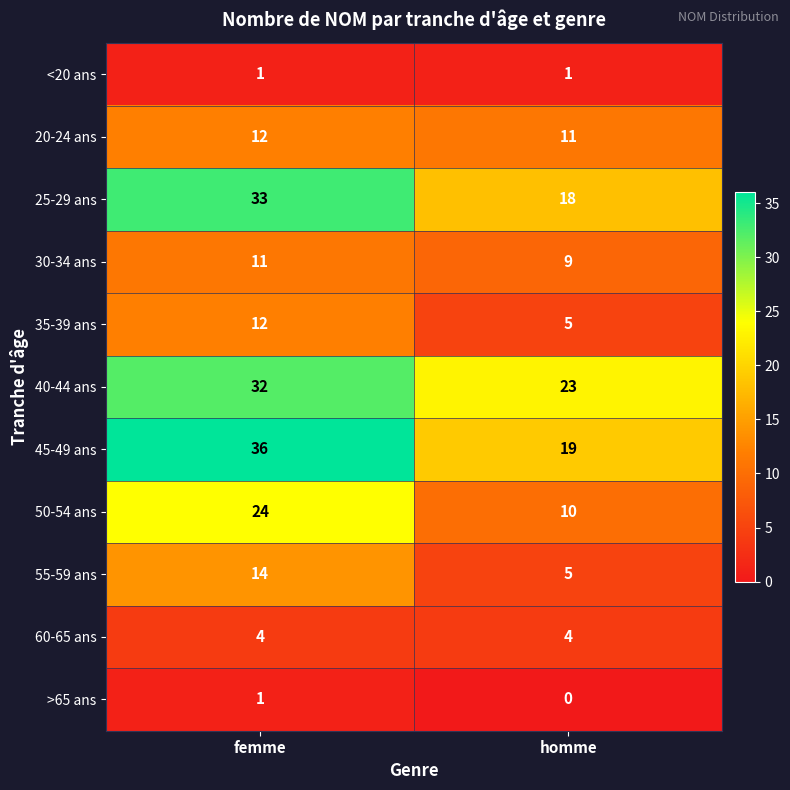

What is the spread (max minus min) of values at homme?

23